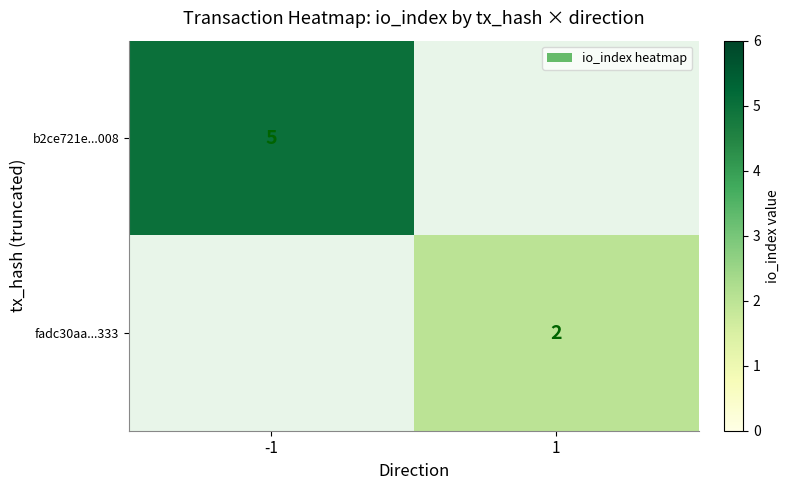

Is the value of fadc30aa...333 at 1 greater than the value of b2ce721e...008 at -1?

No